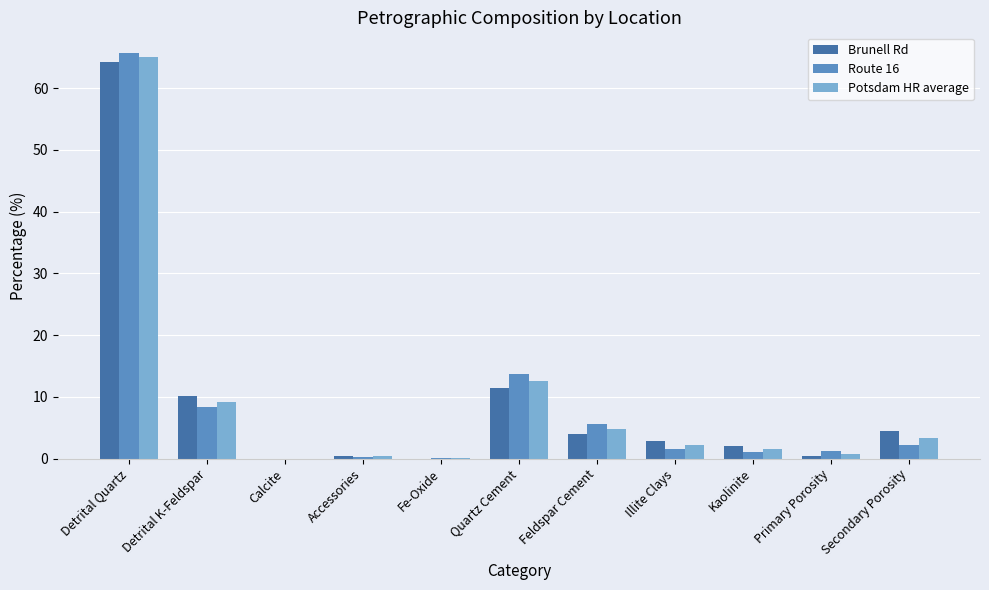

What is the spread (max minus min) of values at Primary Porosity?

0.8